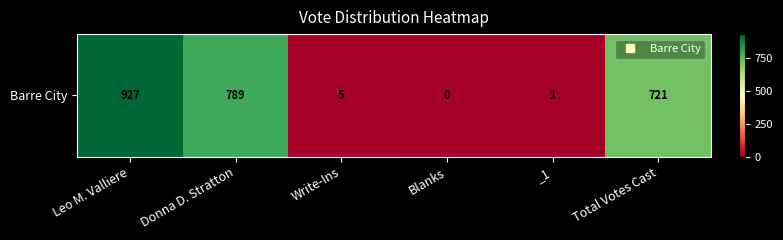

Which label corresponds to the largest value in the chart?

Leo M. Valliere